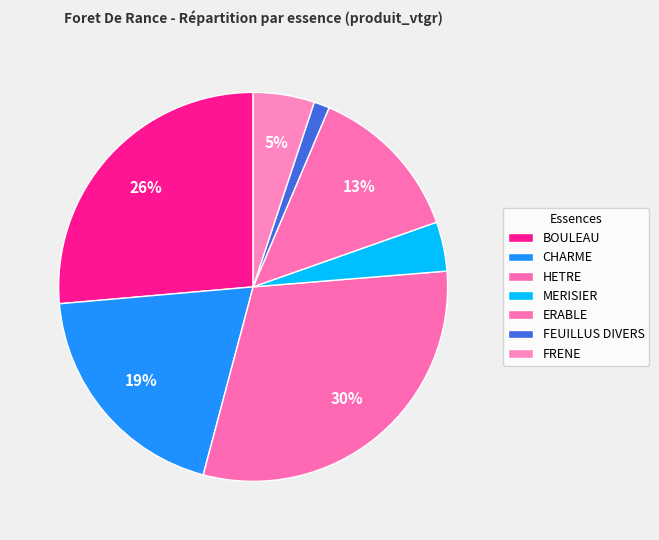

Do ERABLE and HETRE together represent more than half of the pie?

No